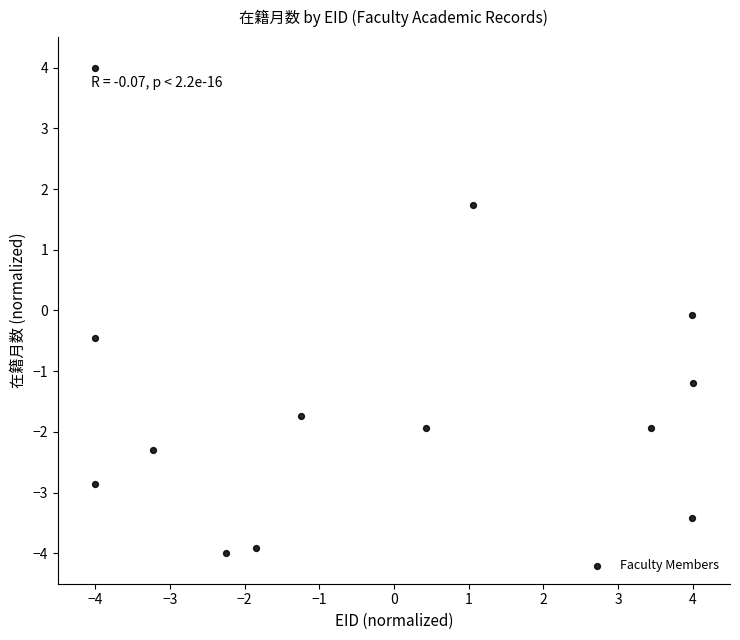

What is the range of Y values (max minus min)?

8.0